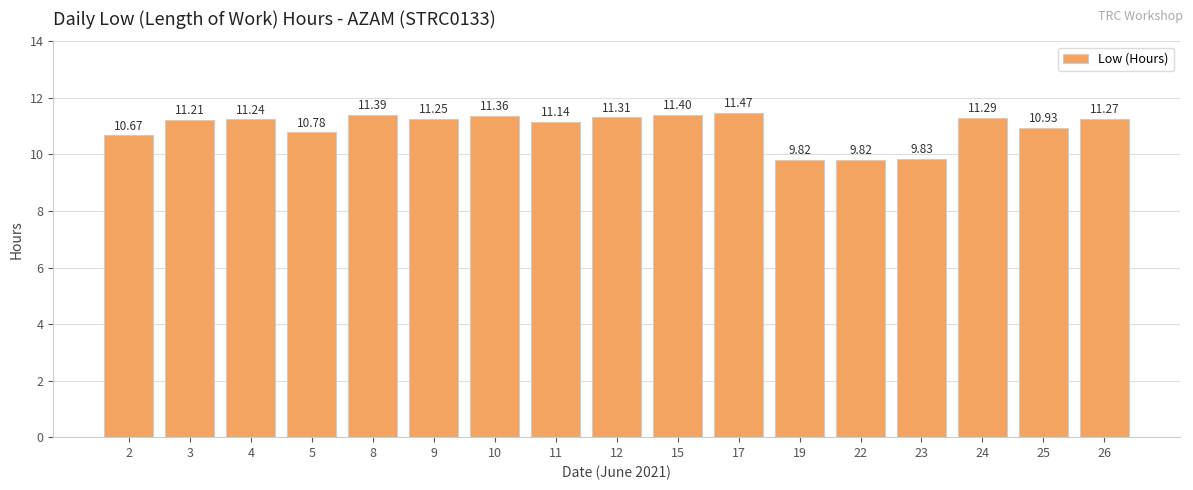

What is the value of the 8th bar from the left?

11.1